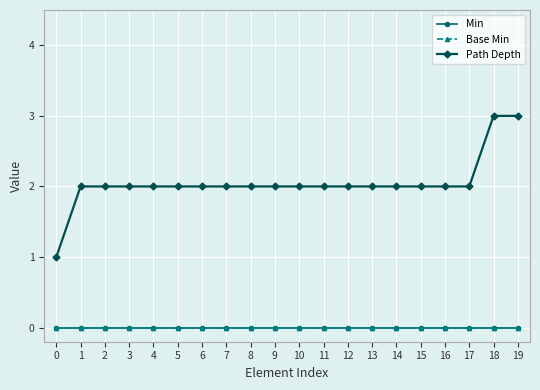

True or false: Path Depth and Min cross at least once.

False